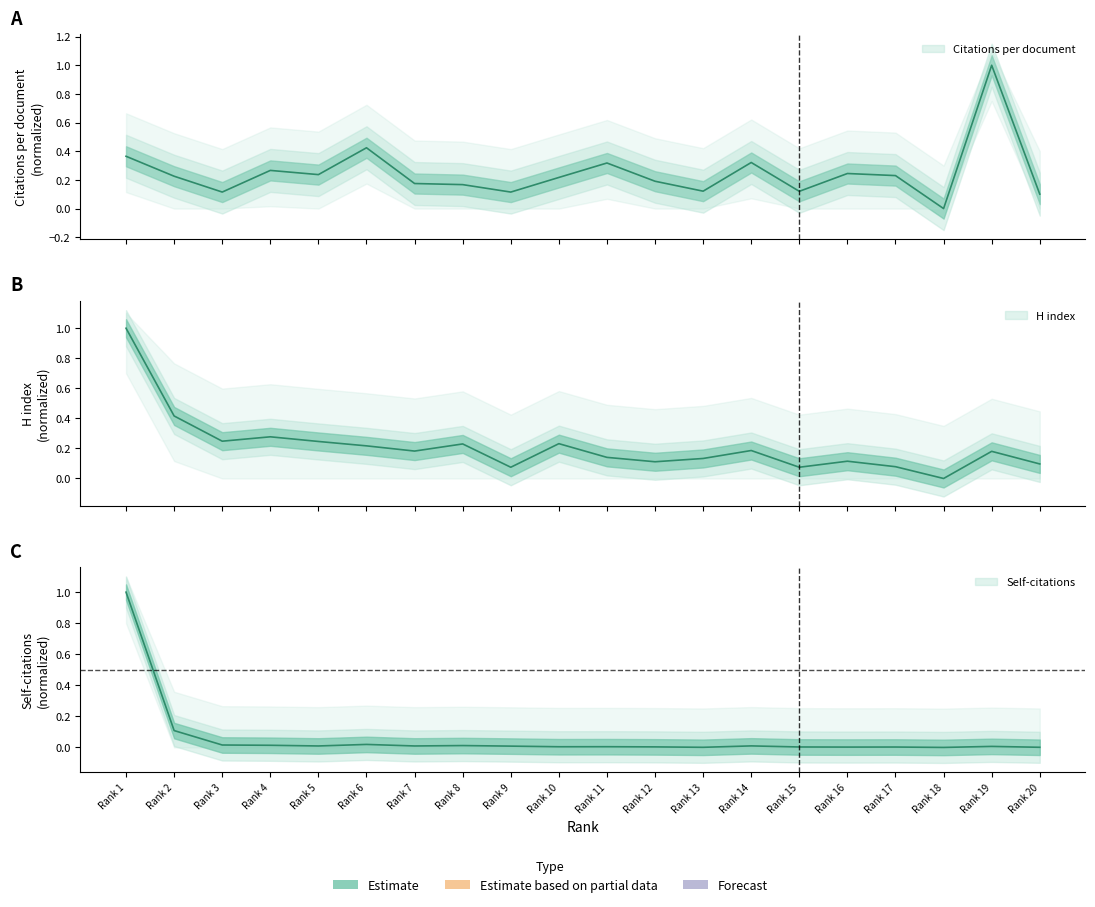

Which series has the widest spread of values?

Citations per document